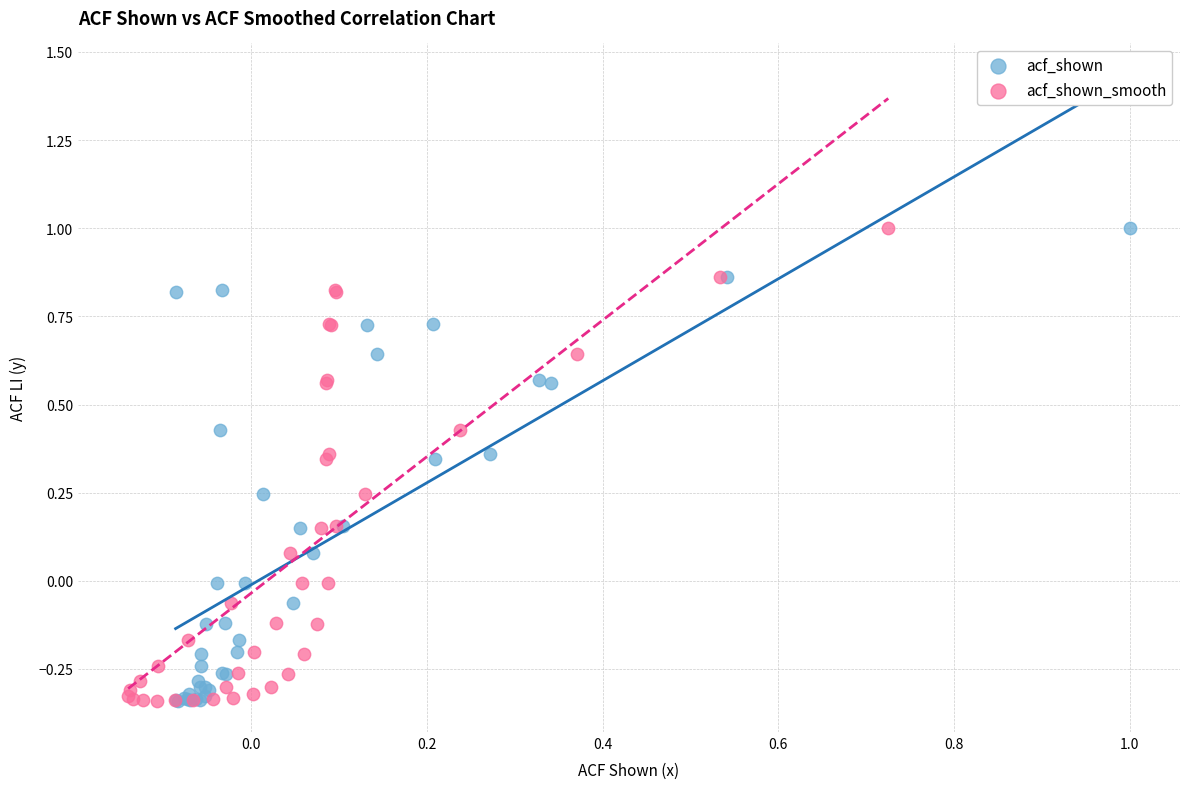

What are all the series names shown in the legend?

acf_shown, acf_shown_smooth